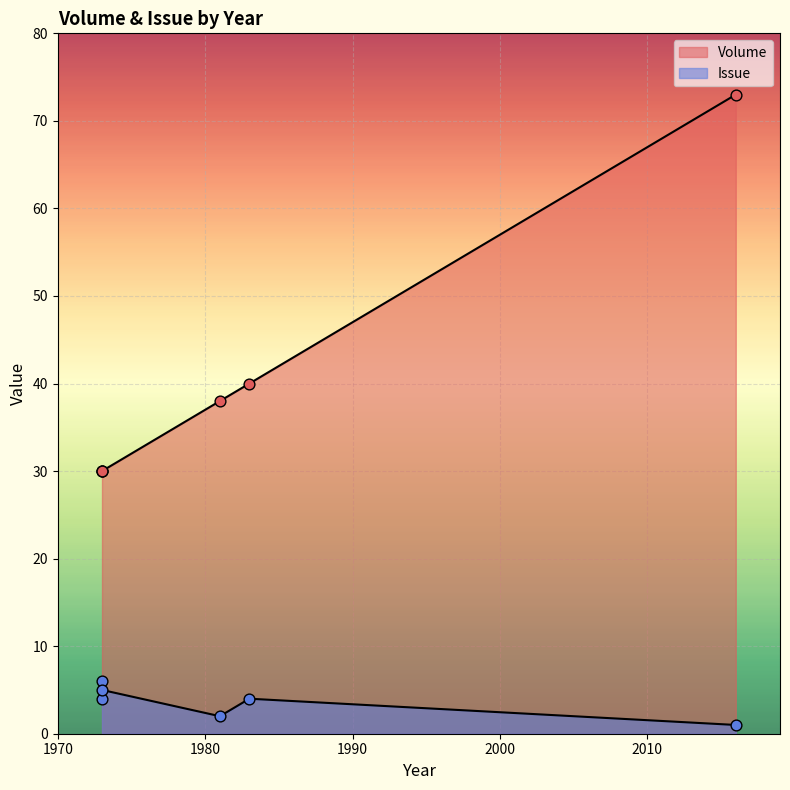

At how many categories does at least one series exceed 14?

6